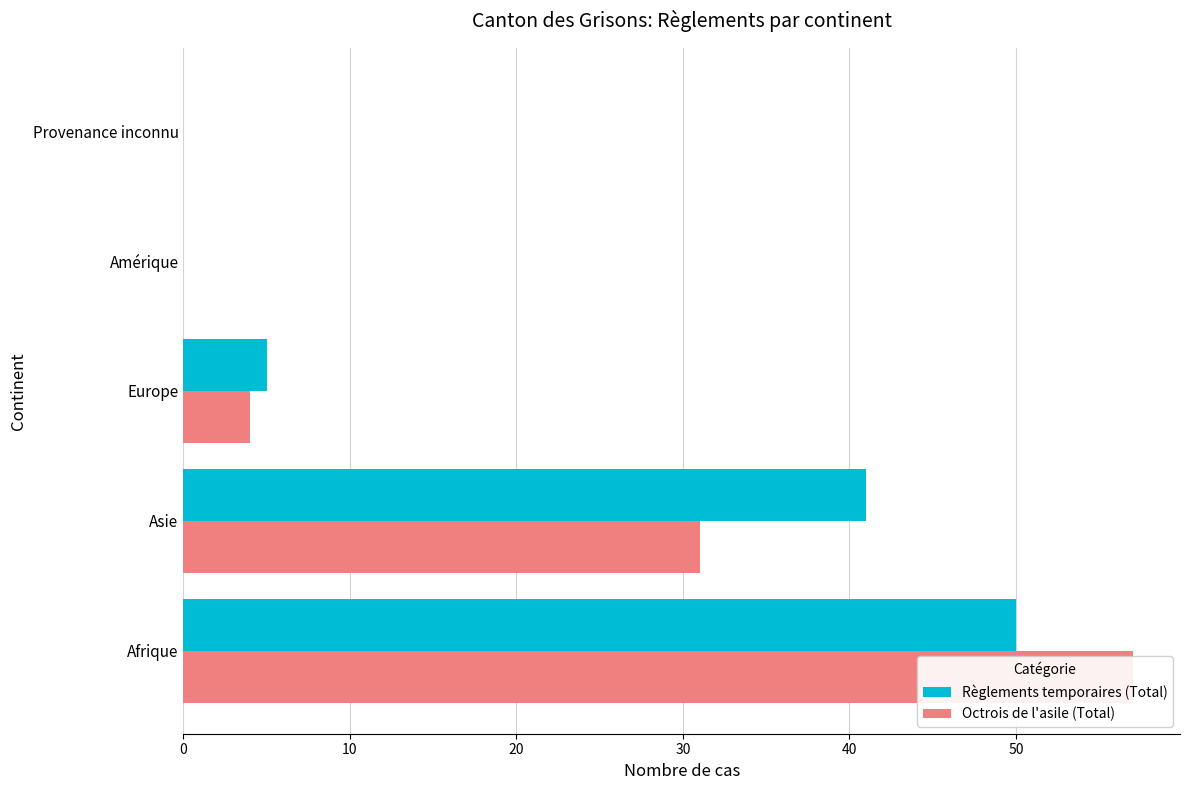

What is the difference between the second highest and minimum values in the Octrois de l'asile (Total) series?

31